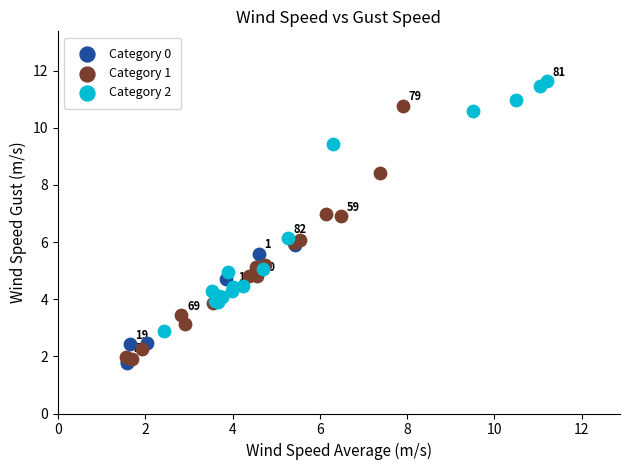

What are all the series names shown in the legend?

Category 0, Category 1, Category 2